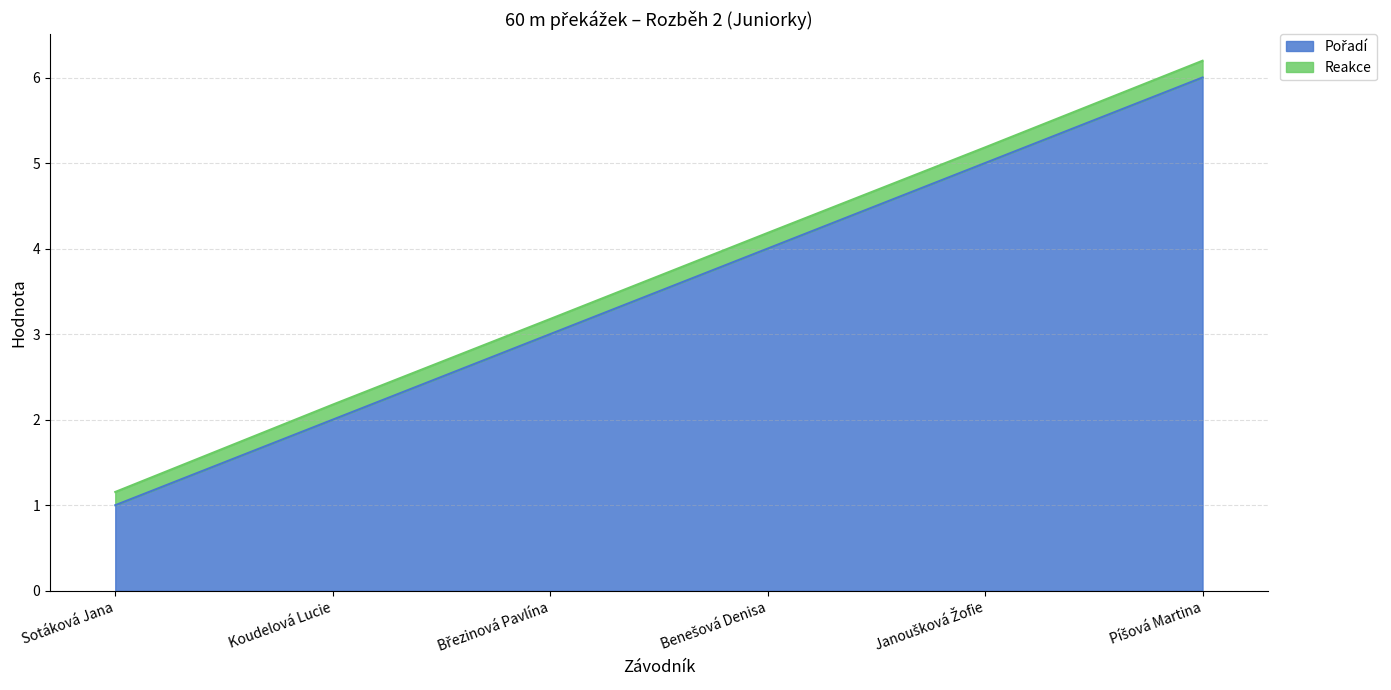

What is the total value across all series at Sotáková Jana?

1.2